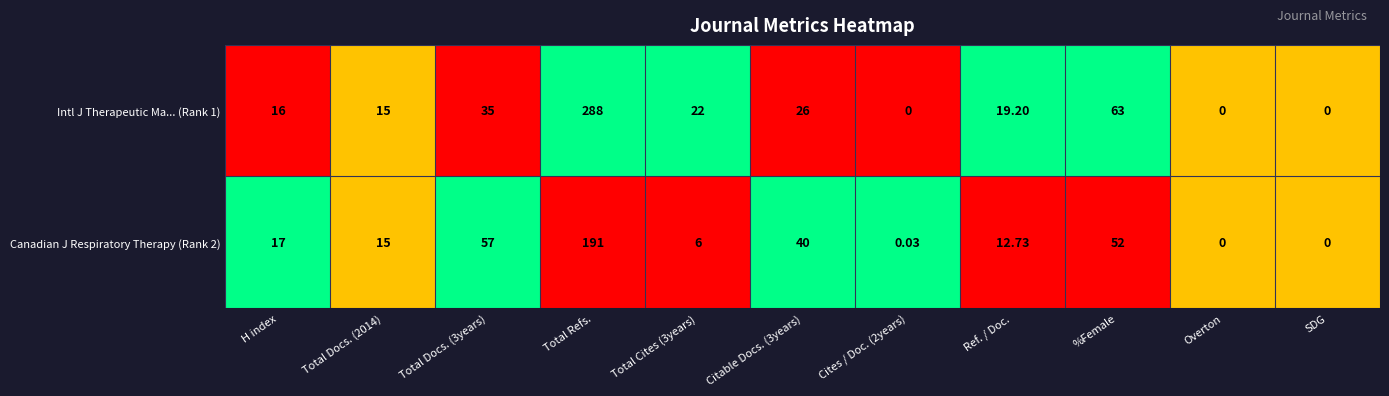

At which category is the sum across all series the highest?

Total Refs.